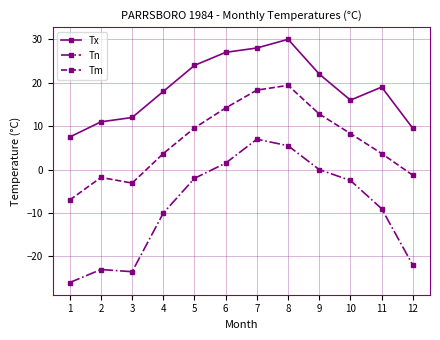

Which series has the largest total across all categories?

Tx